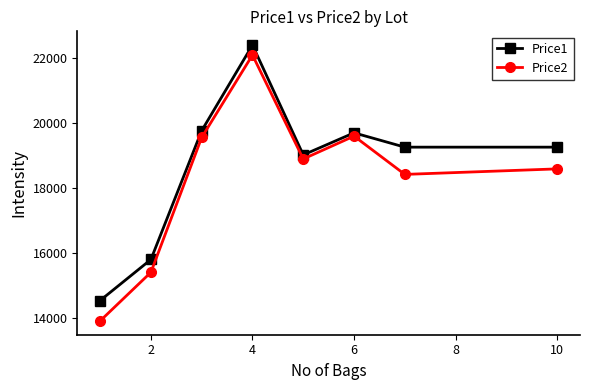

What is the value of the Price2 point at the 8th from the left?

18589.0